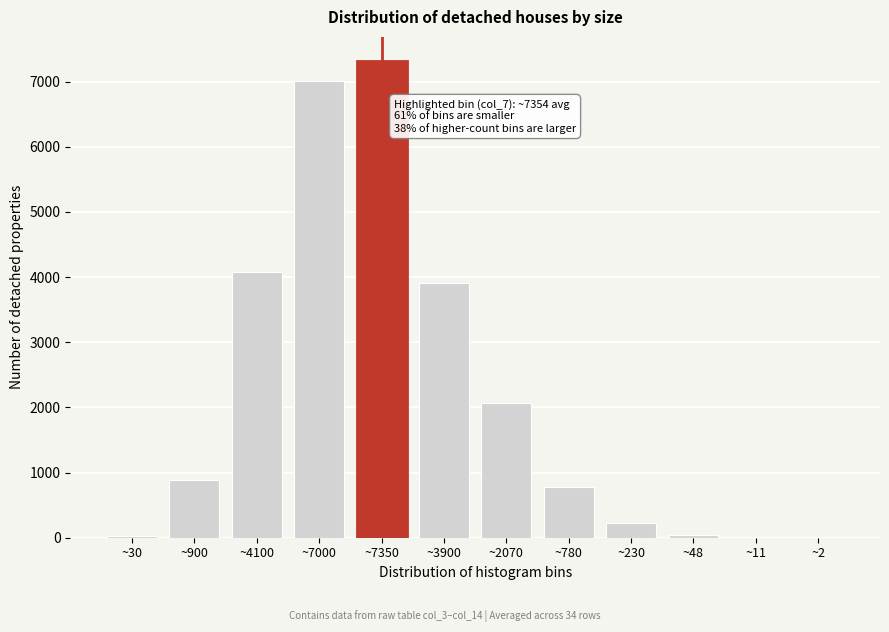

At which label is the value closest to 3660?

~3900